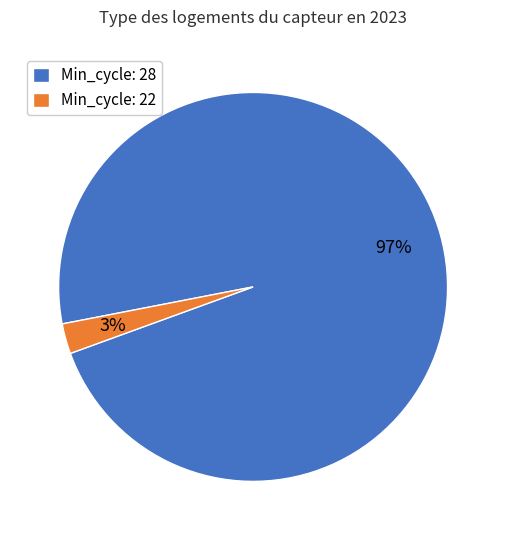

To the nearest percent, what percentage of the pie is Min_cycle: 22?

3%